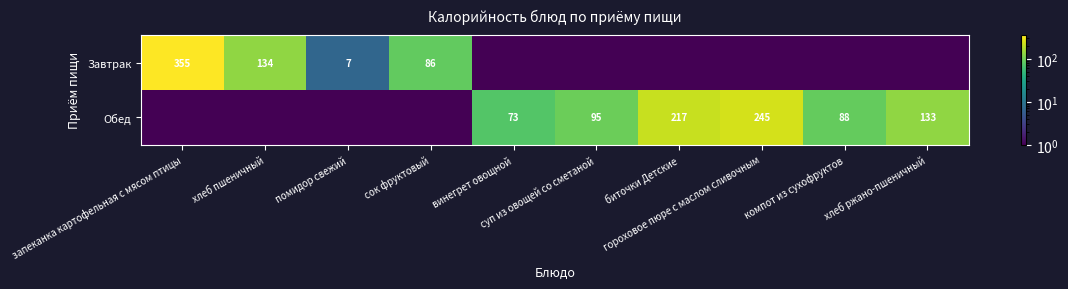

The Завтрак series shows 21.7 at сок фруктовый. True or false?

False